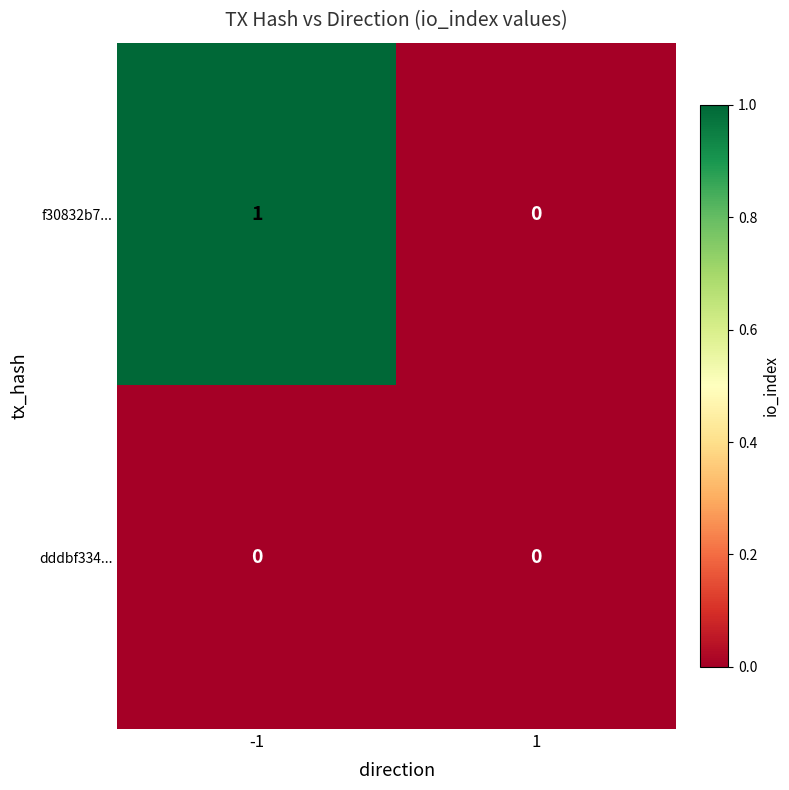

Reading left to right, extract all data points from this chart.

f30832b7...: -1=1	1=0
dddbf334...: -1=0	1=0